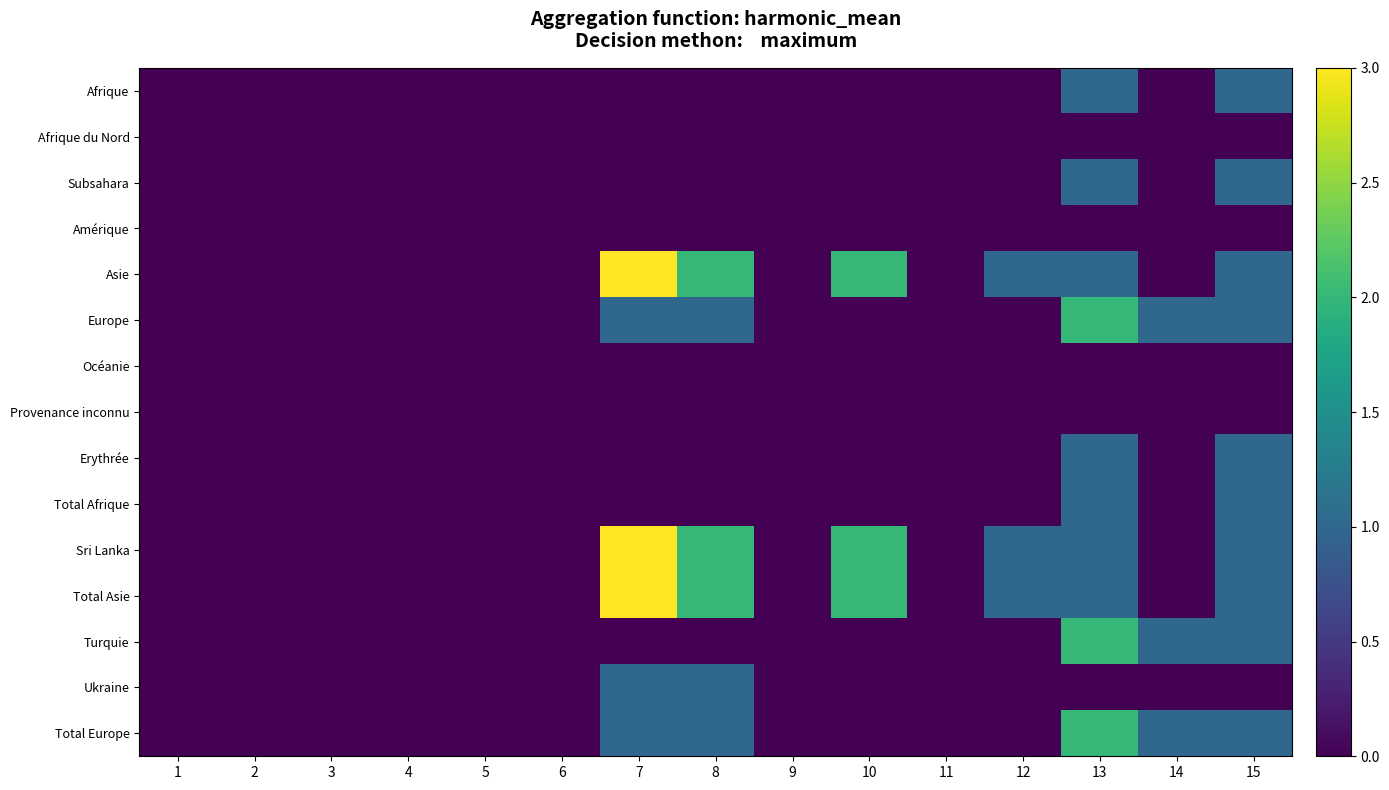

Reading right to left, list all the values displayed in this chart.

Afrique: 15=1	14=0	13=1	12=0	11=0	10=0	9=0	8=0	7=0	6=0	5=0	4=0	3=0	2=0	1=0
Afrique du Nord: 15=0	14=0	13=0	12=0	11=0	10=0	9=0	8=0	7=0	6=0	5=0	4=0	3=0	2=0	1=0
Subsahara: 15=1	14=0	13=1	12=0	11=0	10=0	9=0	8=0	7=0	6=0	5=0	4=0	3=0	2=0	1=0
Amérique: 15=0	14=0	13=0	12=0	11=0	10=0	9=0	8=0	7=0	6=0	5=0	4=0	3=0	2=0	1=0
Asie: 15=1	14=0	13=1	12=1	11=0	10=2	9=0	8=2	7=3	6=0	5=0	4=0	3=0	2=0	1=0
Europe: 15=1	14=1	13=2	12=0	11=0	10=0	9=0	8=1	7=1	6=0	5=0	4=0	3=0	2=0	1=0
Océanie: 15=0	14=0	13=0	12=0	11=0	10=0	9=0	8=0	7=0	6=0	5=0	4=0	3=0	2=0	1=0
Provenance inconnu: 15=0	14=0	13=0	12=0	11=0	10=0	9=0	8=0	7=0	6=0	5=0	4=0	3=0	2=0	1=0
Erythrée: 15=1	14=0	13=1	12=0	11=0	10=0	9=0	8=0	7=0	6=0	5=0	4=0	3=0	2=0	1=0
Total Afrique: 15=1	14=0	13=1	12=0	11=0	10=0	9=0	8=0	7=0	6=0	5=0	4=0	3=0	2=0	1=0
Sri Lanka: 15=1	14=0	13=1	12=1	11=0	10=2	9=0	8=2	7=3	6=0	5=0	4=0	3=0	2=0	1=0
Total Asie: 15=1	14=0	13=1	12=1	11=0	10=2	9=0	8=2	7=3	6=0	5=0	4=0	3=0	2=0	1=0
Turquie: 15=1	14=1	13=2	12=0	11=0	10=0	9=0	8=0	7=0	6=0	5=0	4=0	3=0	2=0	1=0
Ukraine: 15=0	14=0	13=0	12=0	11=0	10=0	9=0	8=1	7=1	6=0	5=0	4=0	3=0	2=0	1=0
Total Europe: 15=1	14=1	13=2	12=0	11=0	10=0	9=0	8=1	7=1	6=0	5=0	4=0	3=0	2=0	1=0